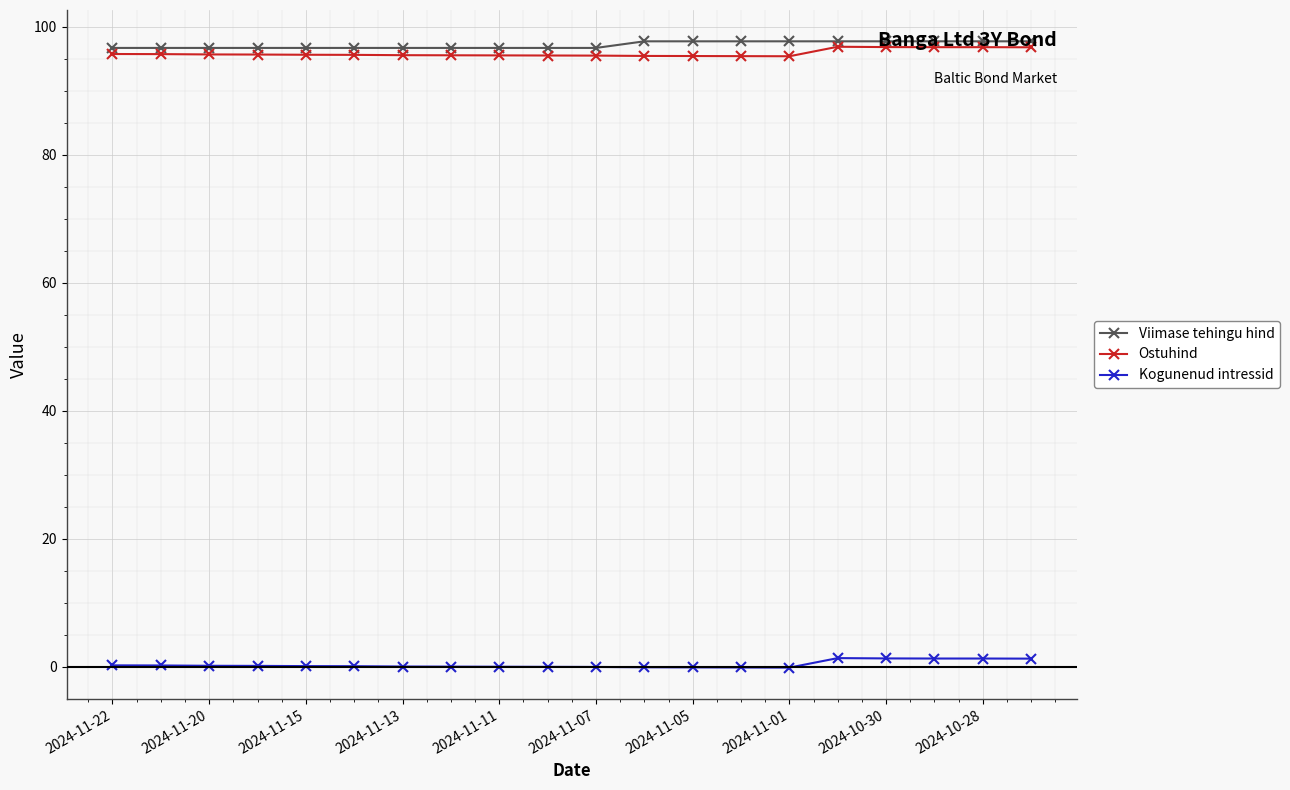

What is the difference between the maximum and second lowest values in the Viimase tehingu hind series?

1.0